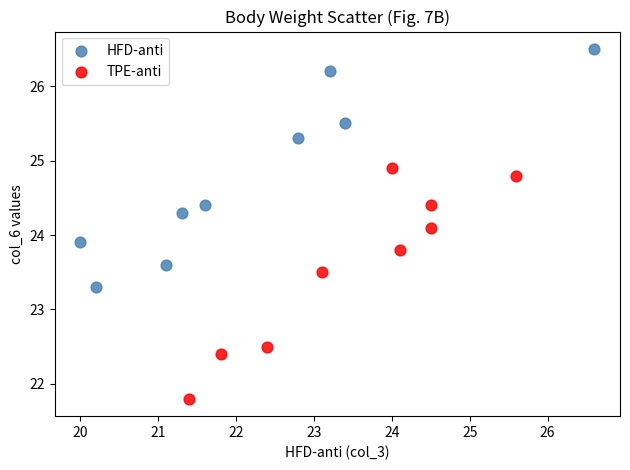

Which series contains the highest Y value?

HFD-anti